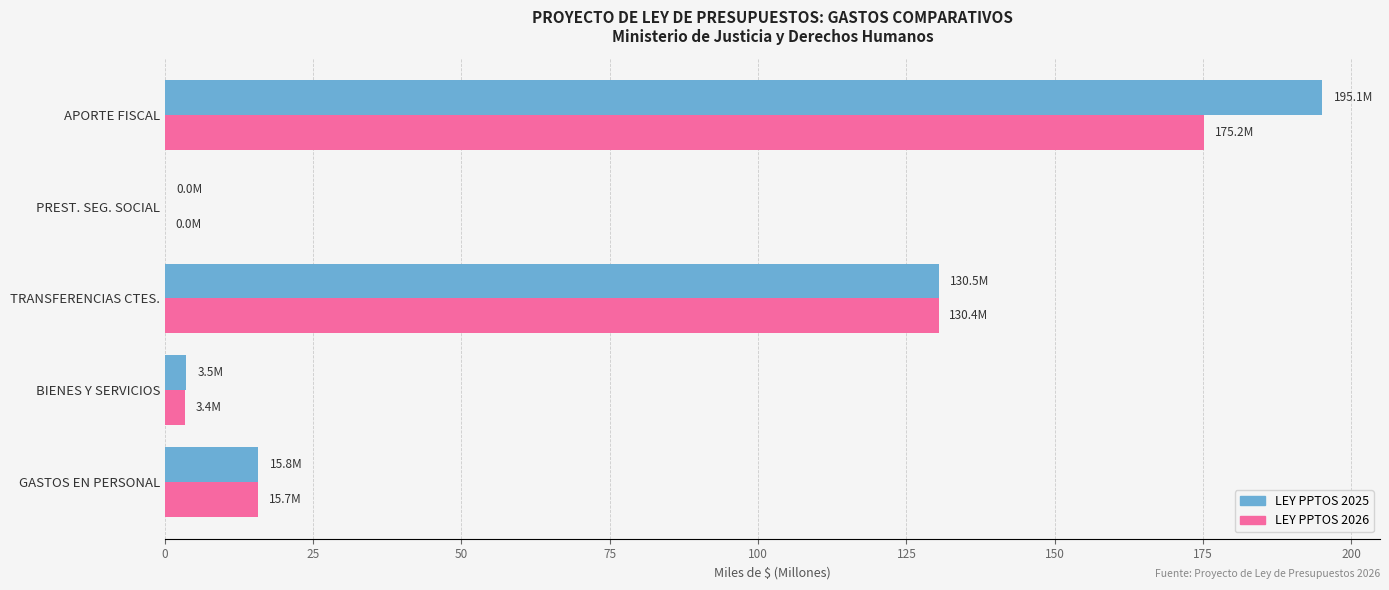

At which label does LEY PPTOS 2025 reach its peak?

APORTE FISCAL